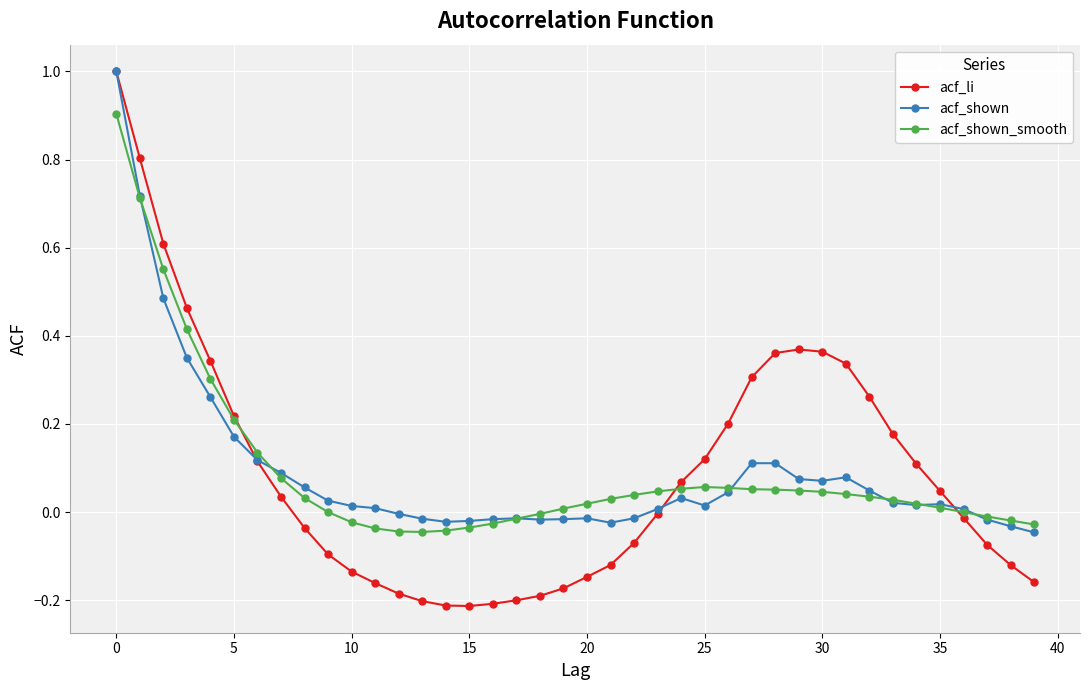

Which series has the widest spread of values?

acf_li